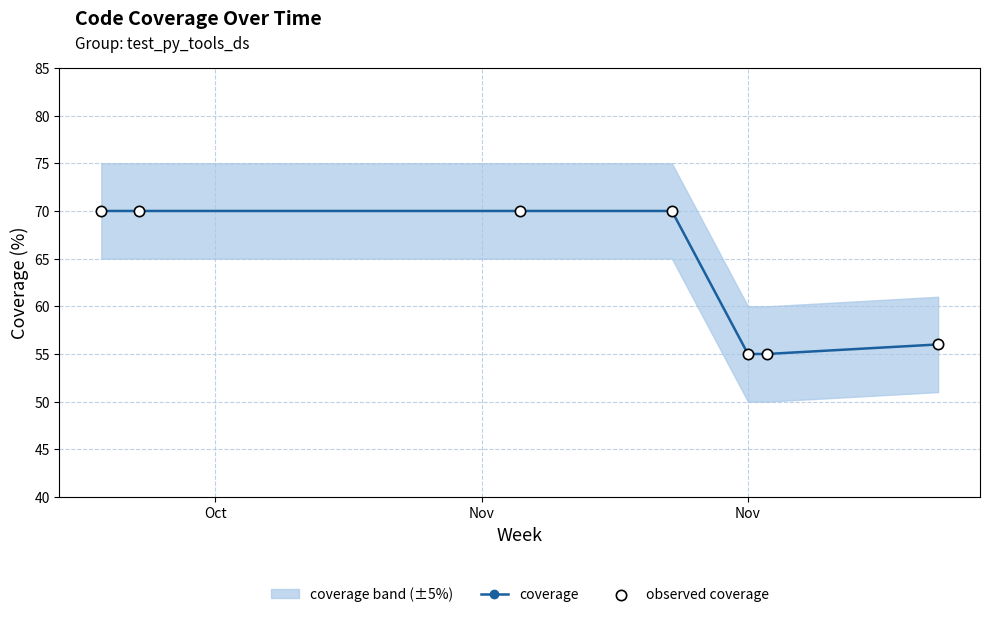

Which series has the largest total across all categories?

coverage